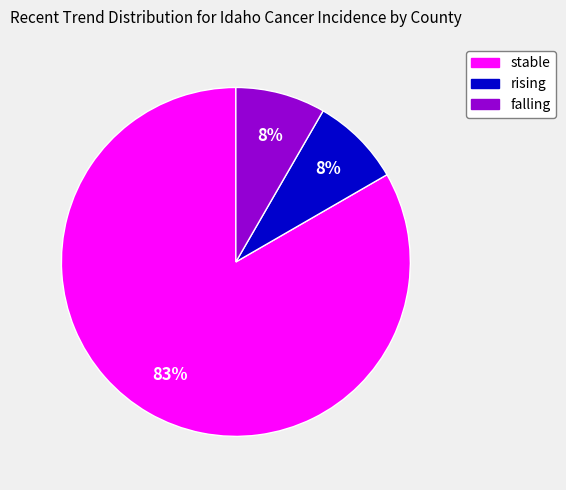

Is it true that rising is 1% of the pie?

False